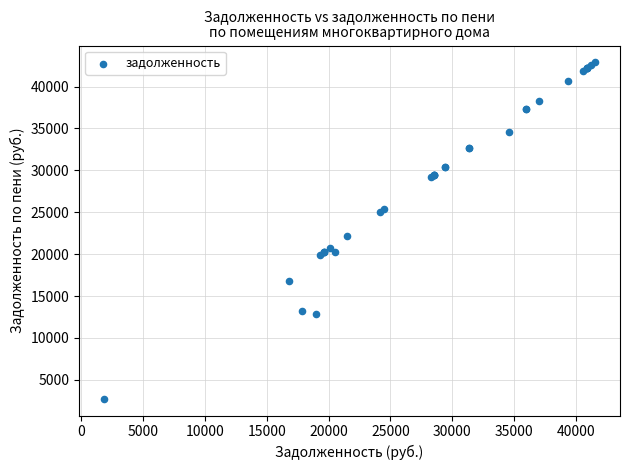

What Y value in the scatter plot is closest to 22820?

22157.6